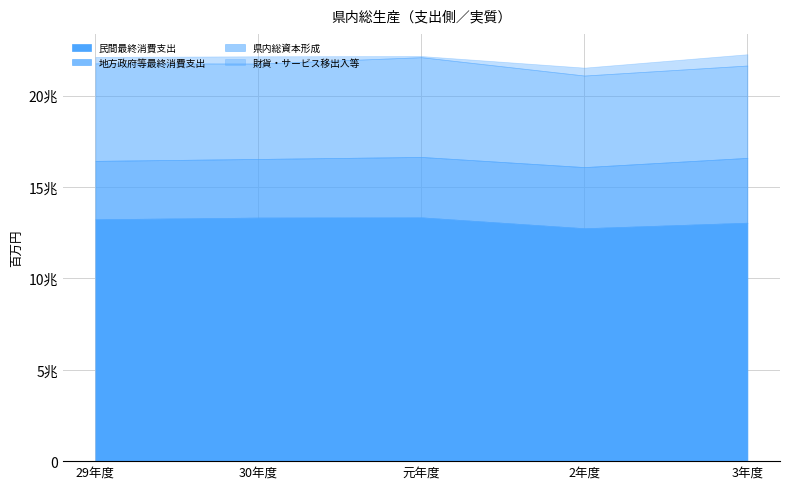

The 地方政府等最終消費支出 series shows 3208273 at 30年度. True or false?

True